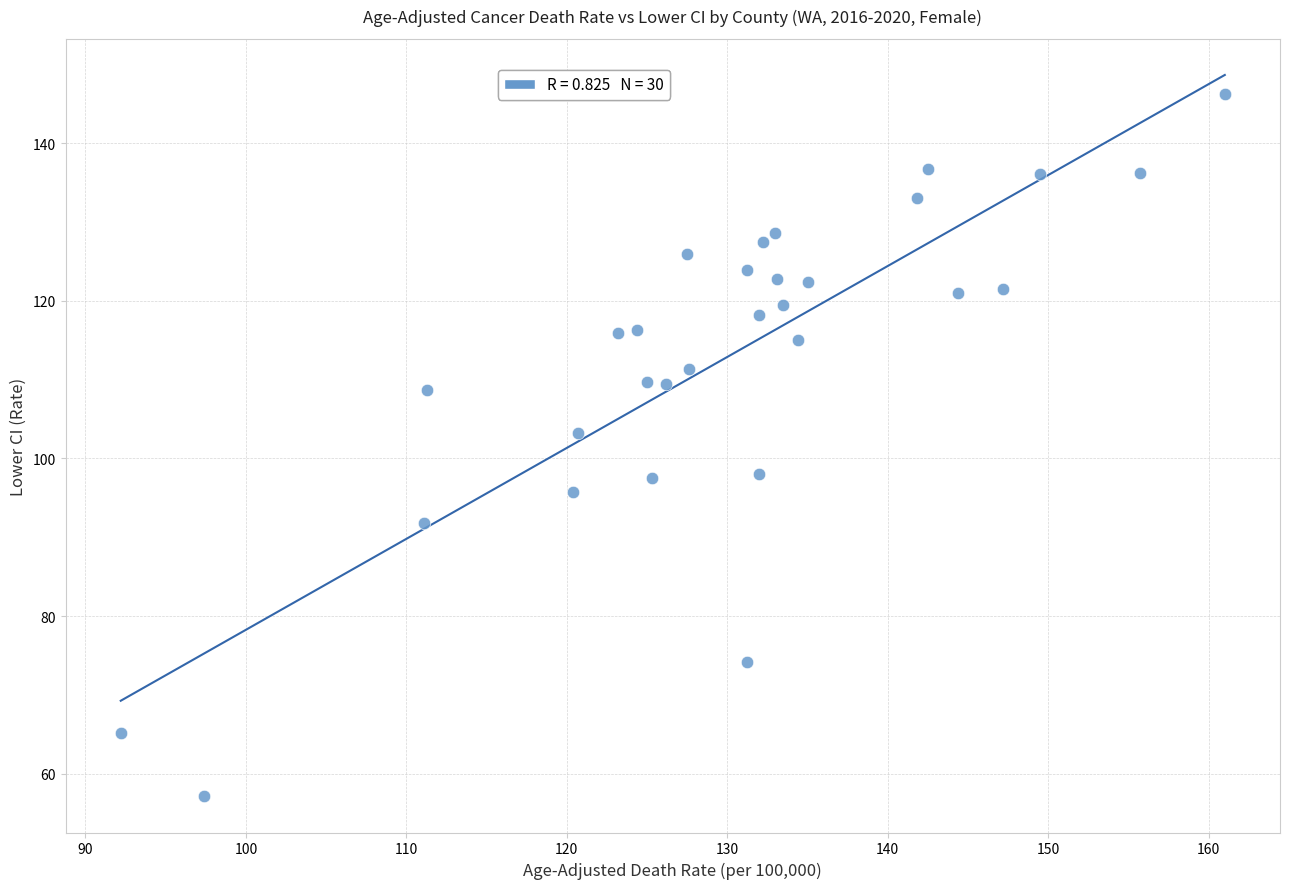

What is the range of Y values (max minus min)?

89.2